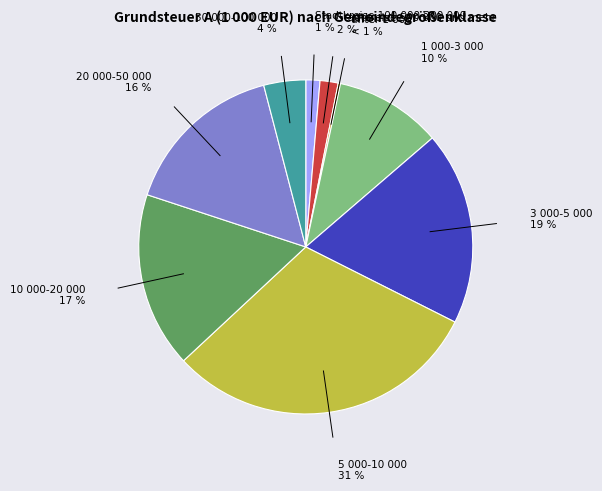

Does 5 000-10 000 represent more than half of the total?

No